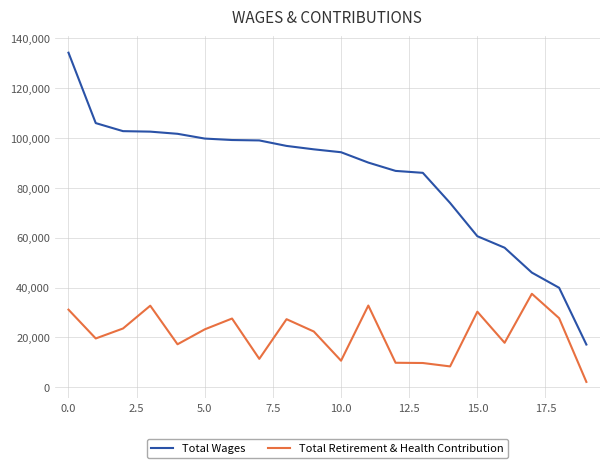

Which series has the largest total across all categories?

Total Wages